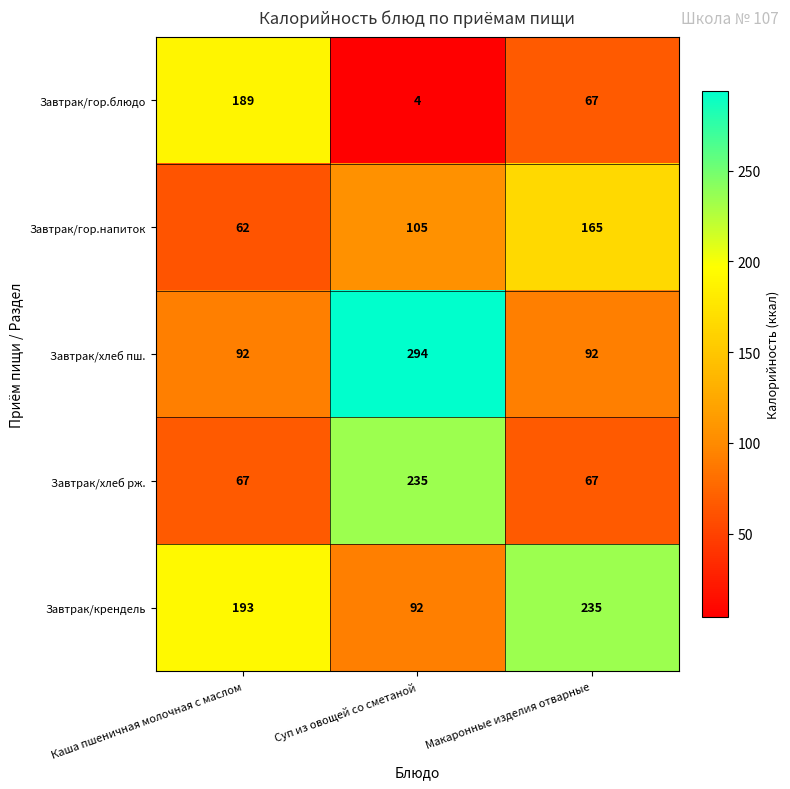

At which label is Завтрак/гор.блюдо closest to 96?

Макаронные изделия отварные